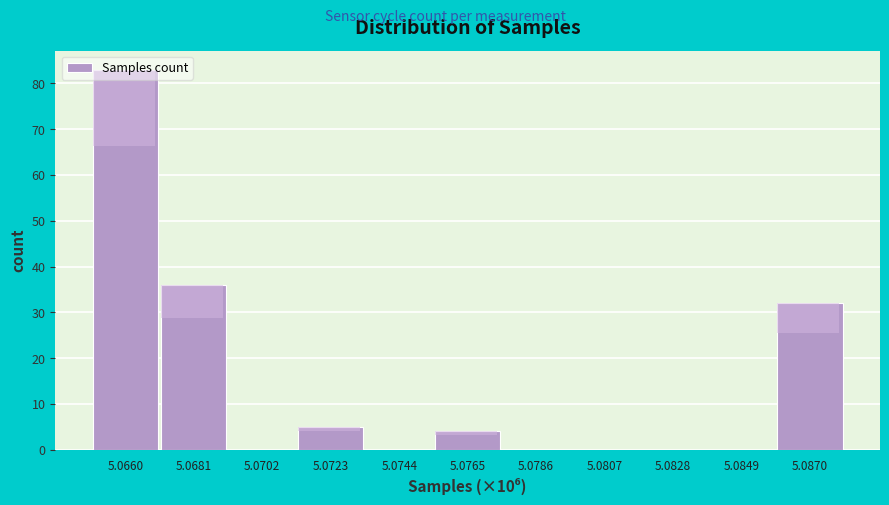

Where is the data nearest to the value 41?

5.0681